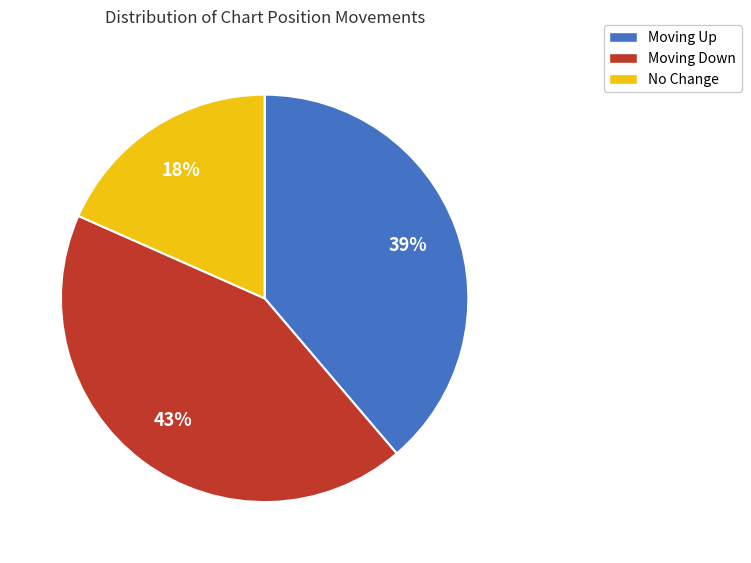

Is there any slice that represents more than half of the pie?

No